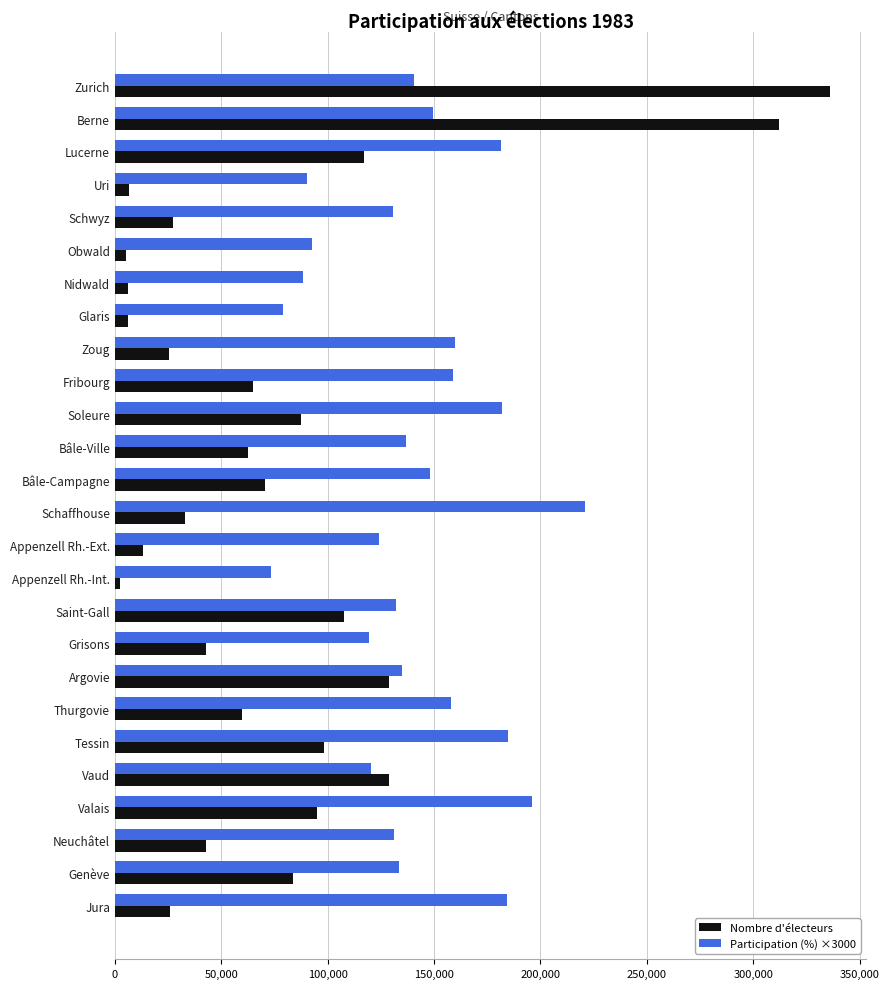

What is the average value of the Nombre d'électeurs series?

76536.9